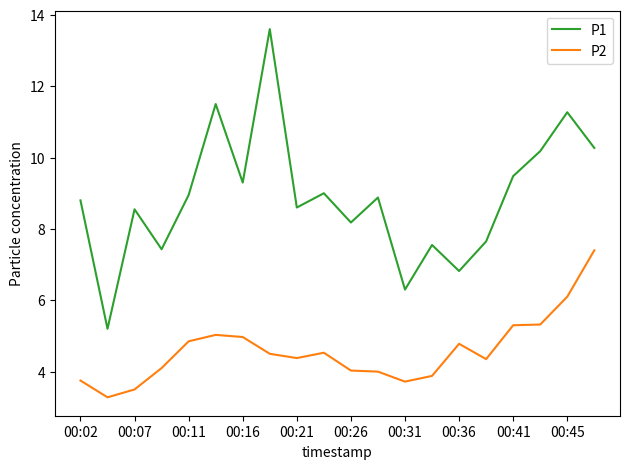

Rank the series by their maximum value, from lowest to highest.

P2, P1